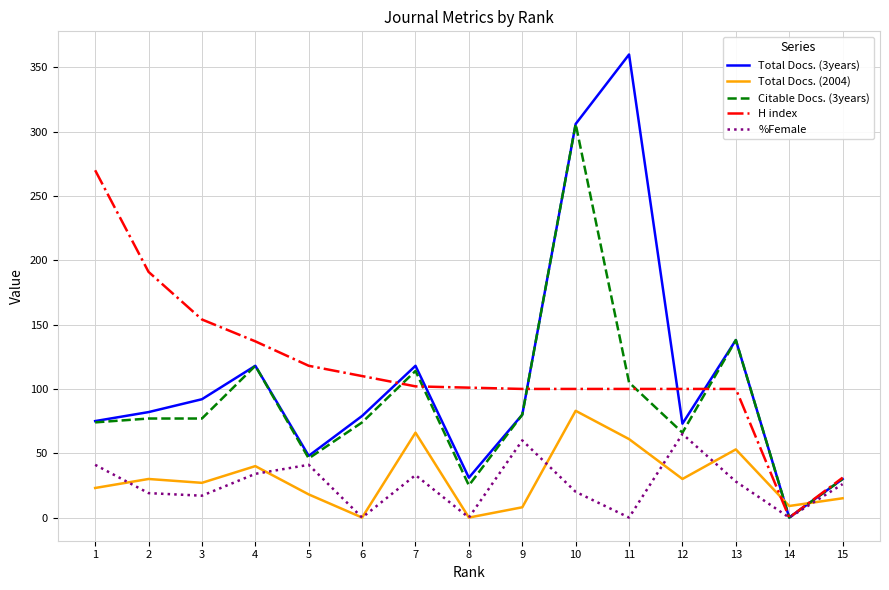

Is it true that Citable Docs. (3years) equals 29 at 1?

False